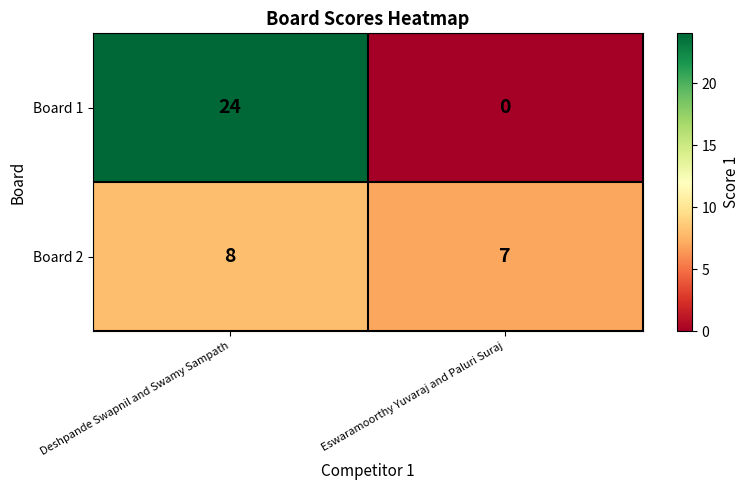

Count the number of categories in the chart.

2